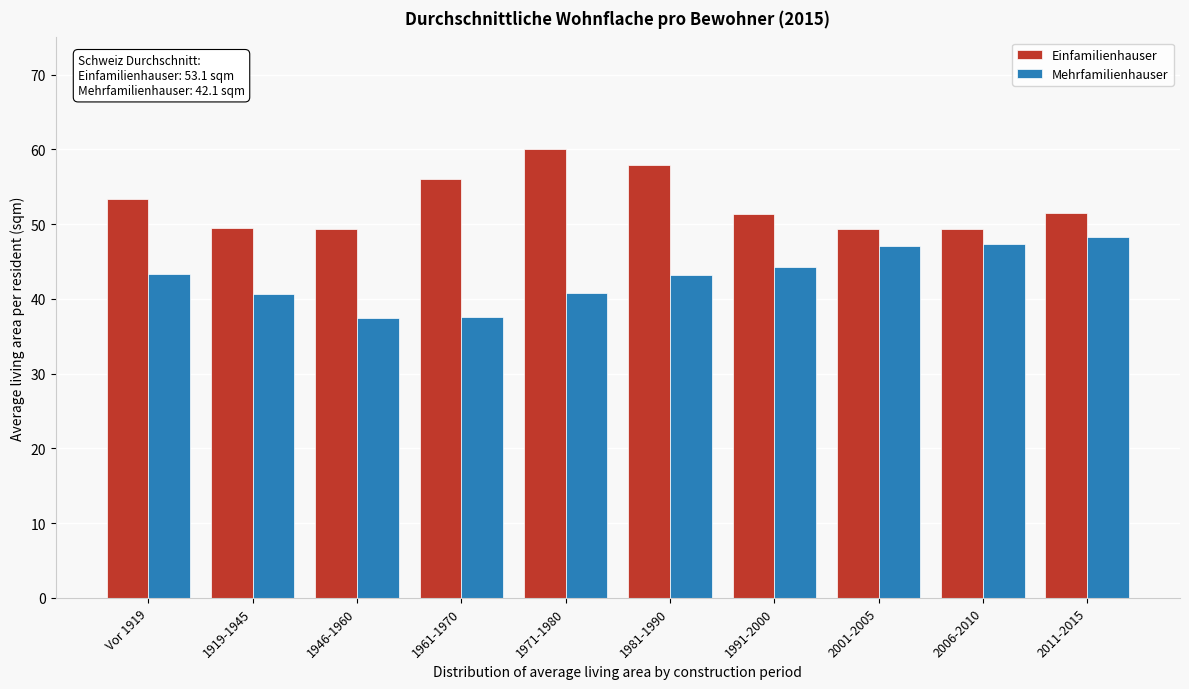

What is the minimum value for Einfamilienhauser?

49.3